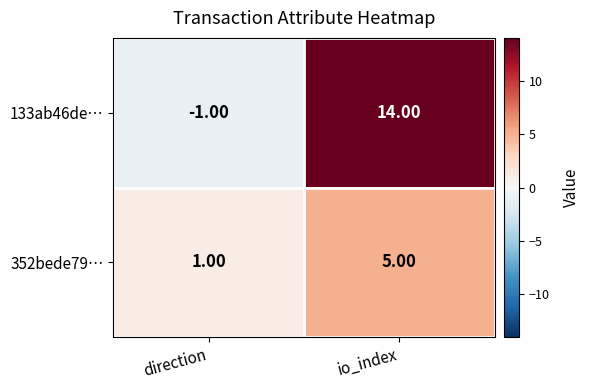

At which label is 352bede79… closest to 3?

direction